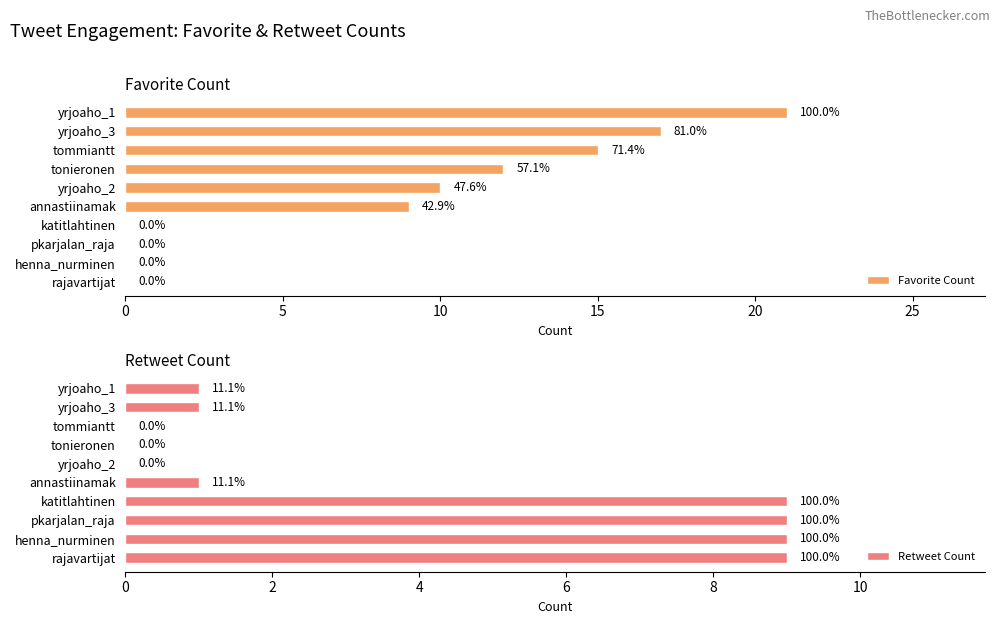

The value of Favorite Count at katitlahtinen is 11. True or false?

False